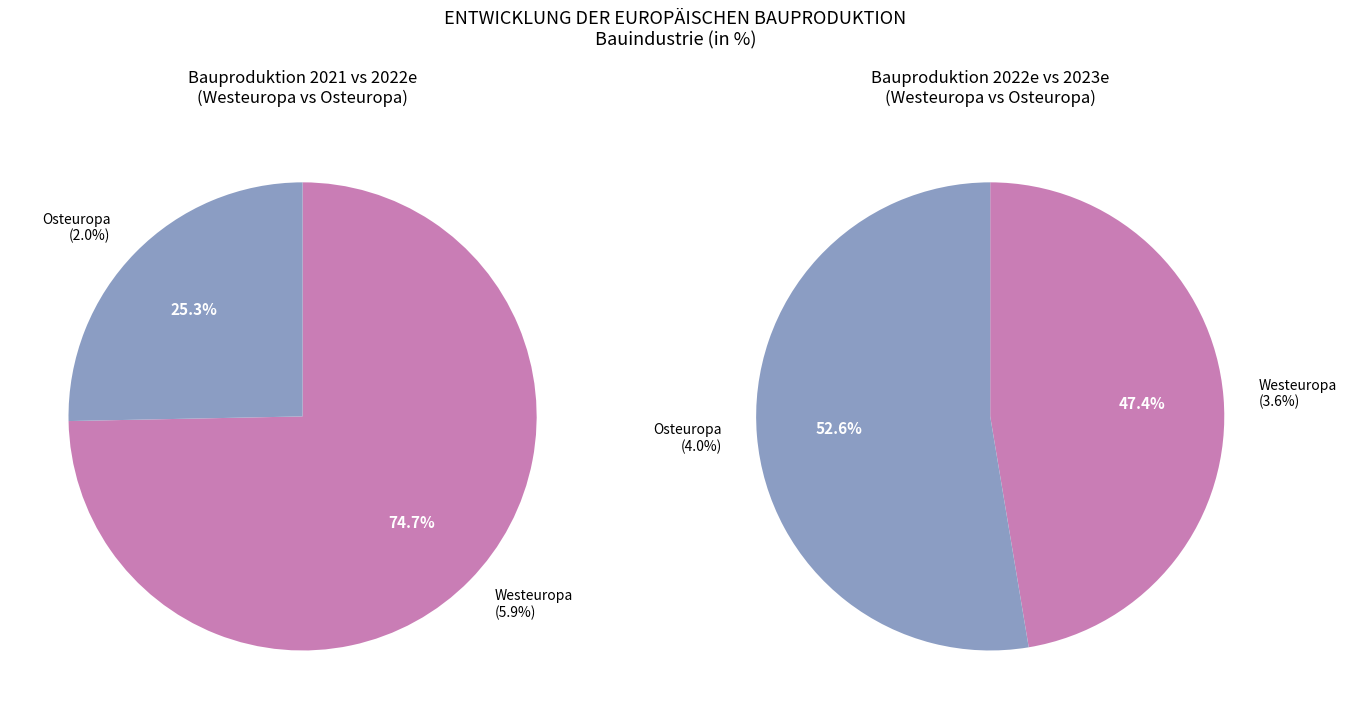

Is the sum of Europa and Westeuropa greater than half?

Yes